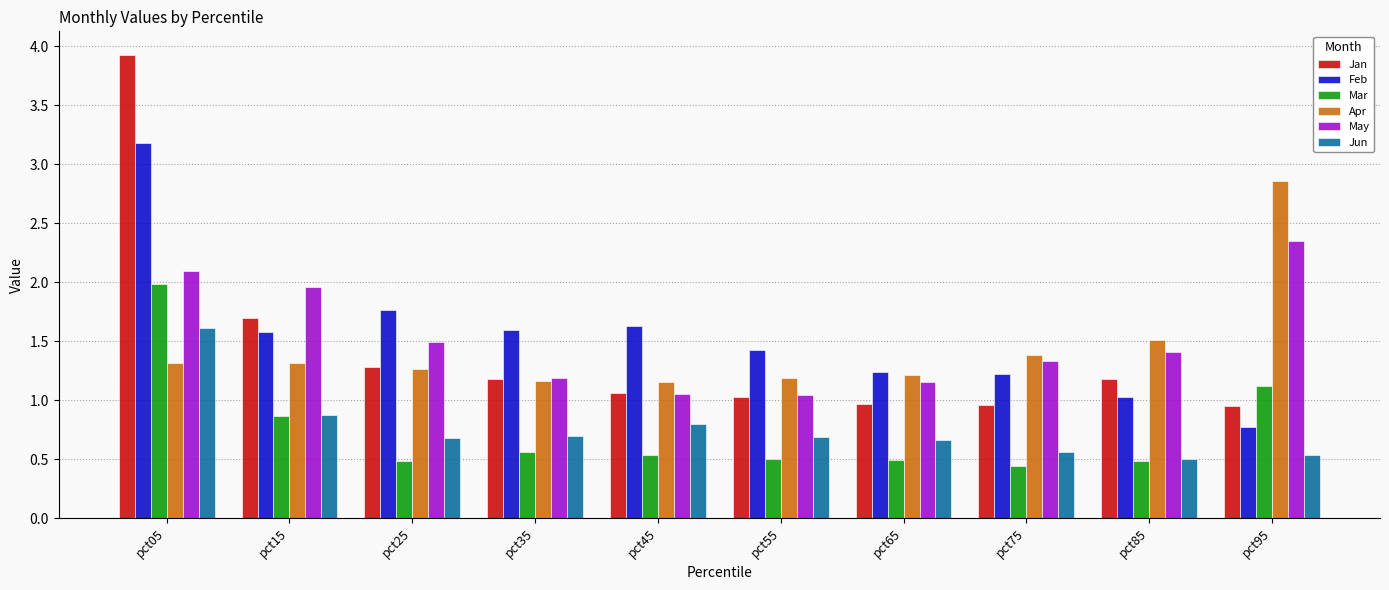

How many Jun values are between 0 and 1?

9